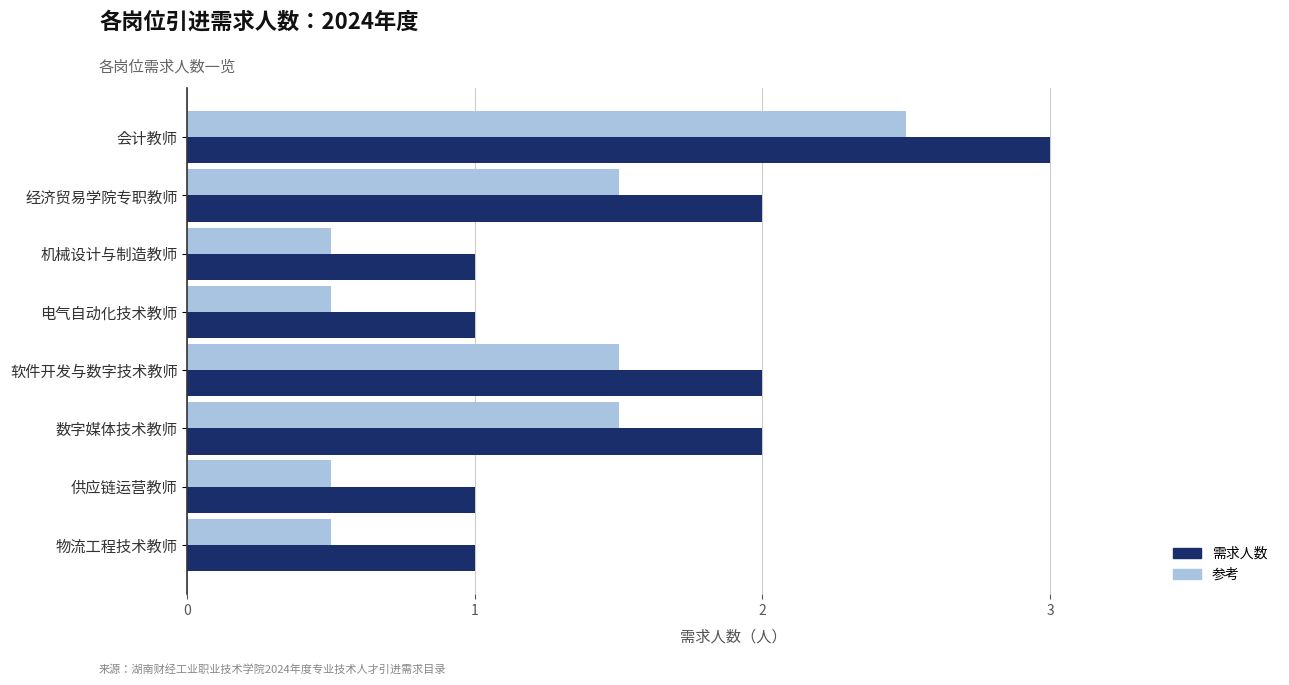

What is the maximum value shown in the chart?

3.0